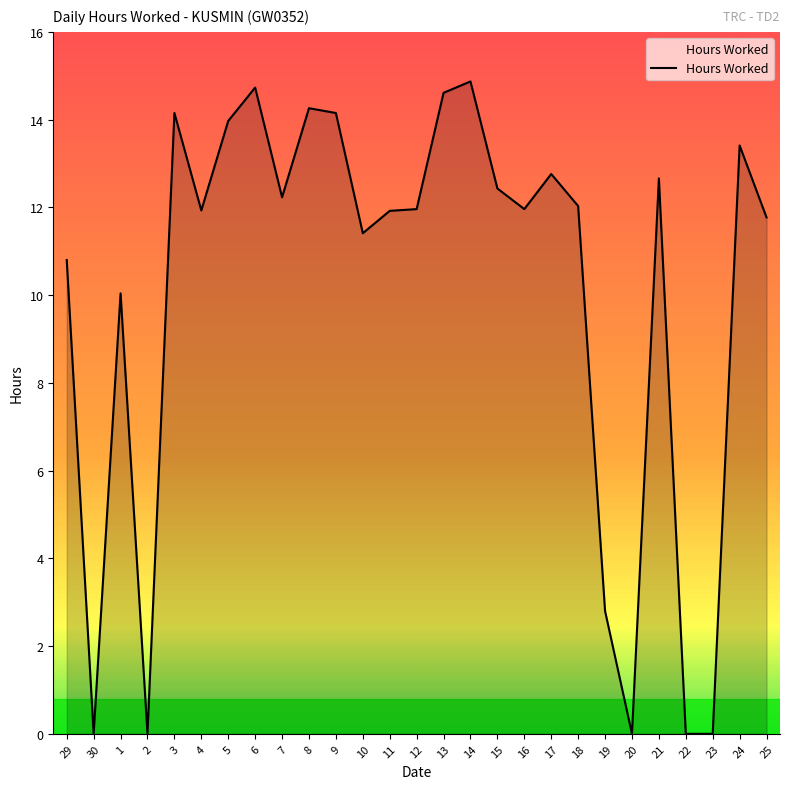

What is the difference between the maximum and minimum values?

14.9